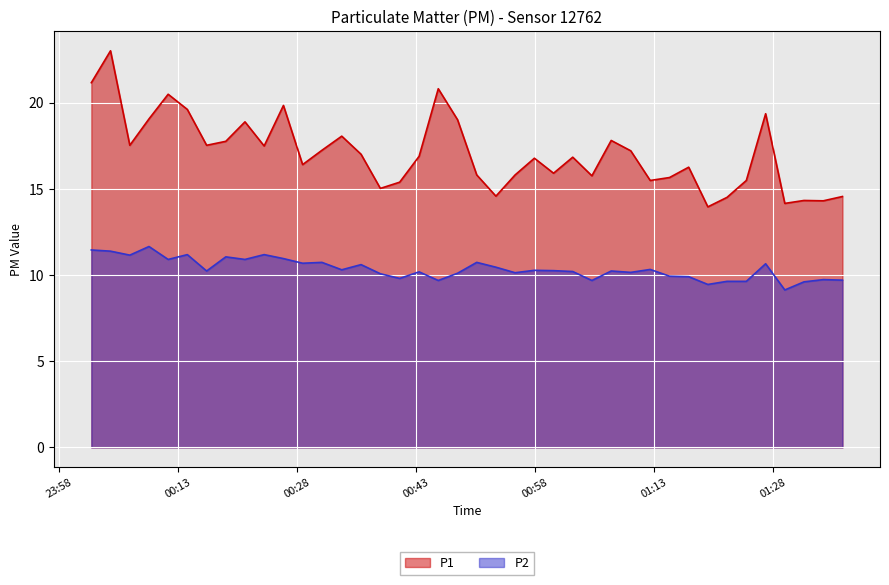

At which label does P2 first exceed 10?

00:02